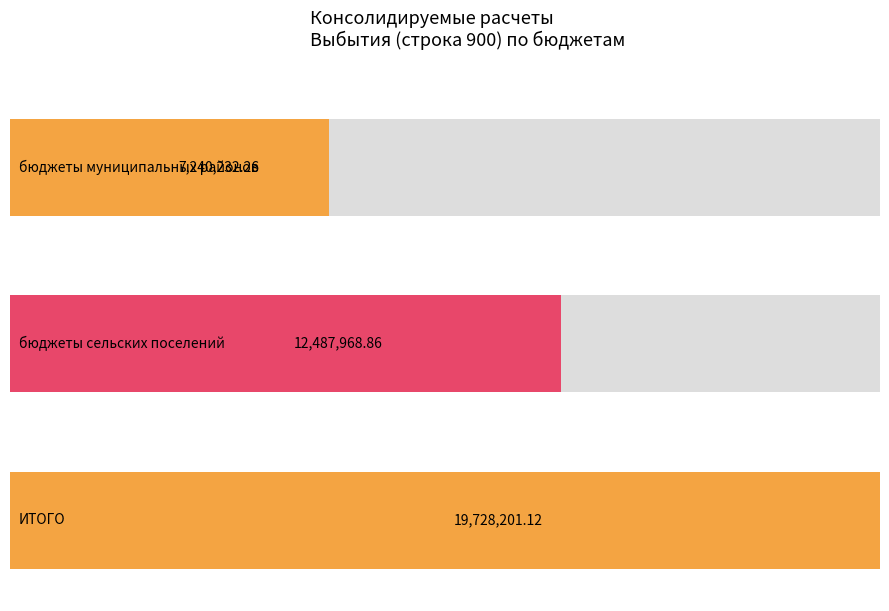

Rank the categories by value from lowest to highest.

бюджеты муниципальных районов, бюджеты сельских поселений, ИТОГО